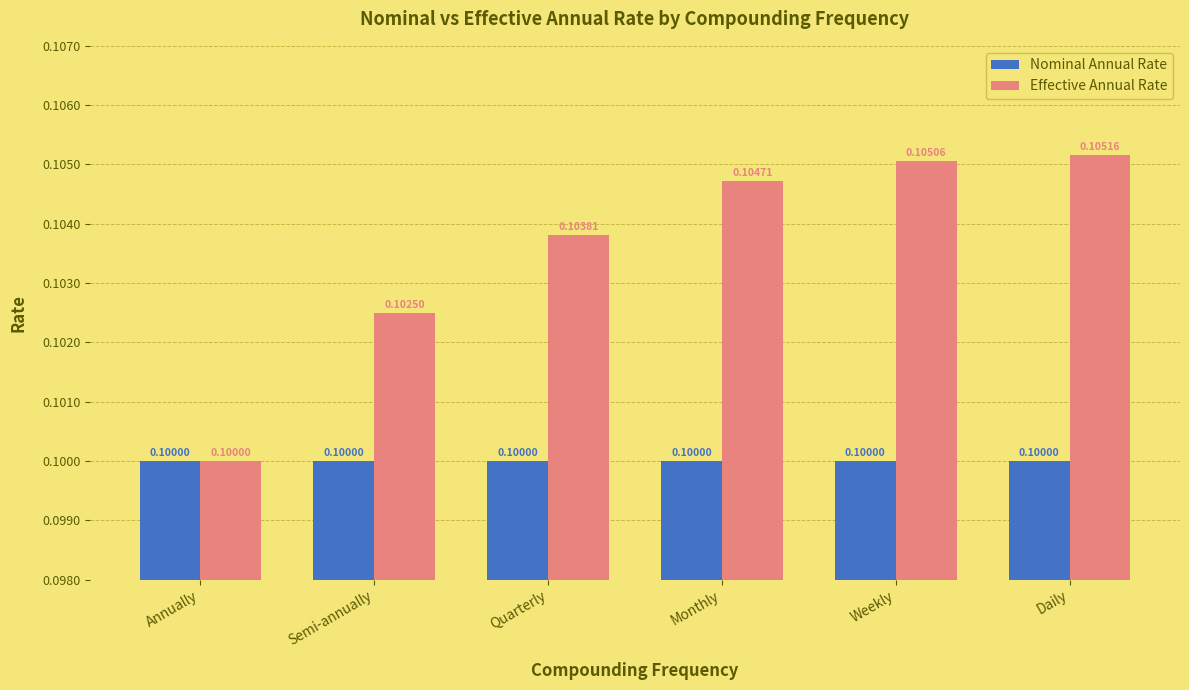

Rank the categories by Effective Annual Rate value from highest to lowest.

Daily, Weekly, Monthly, Quarterly, Semi-annually, Annually